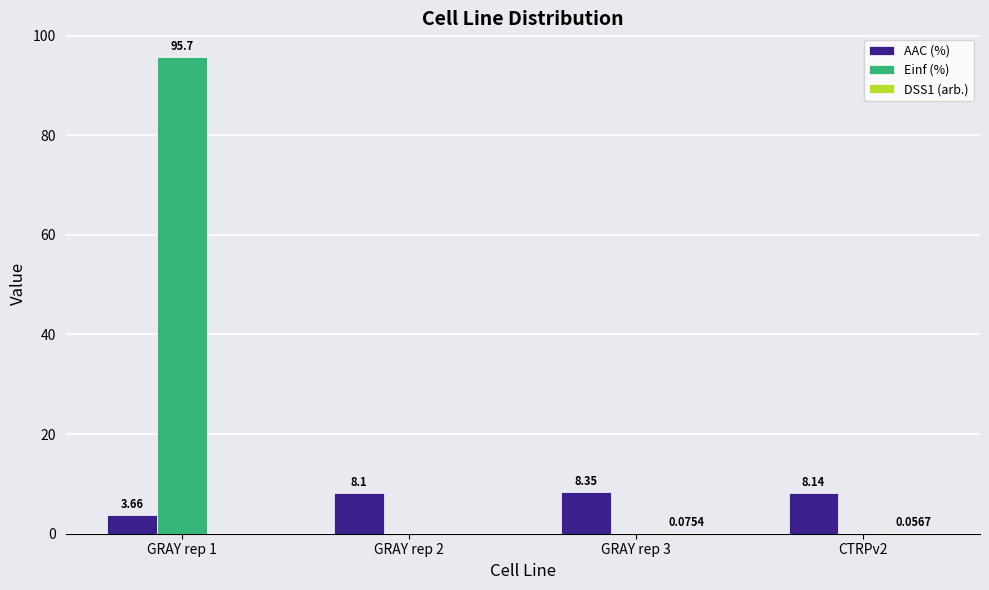

Which series has the largest total across all categories?

Einf (%)